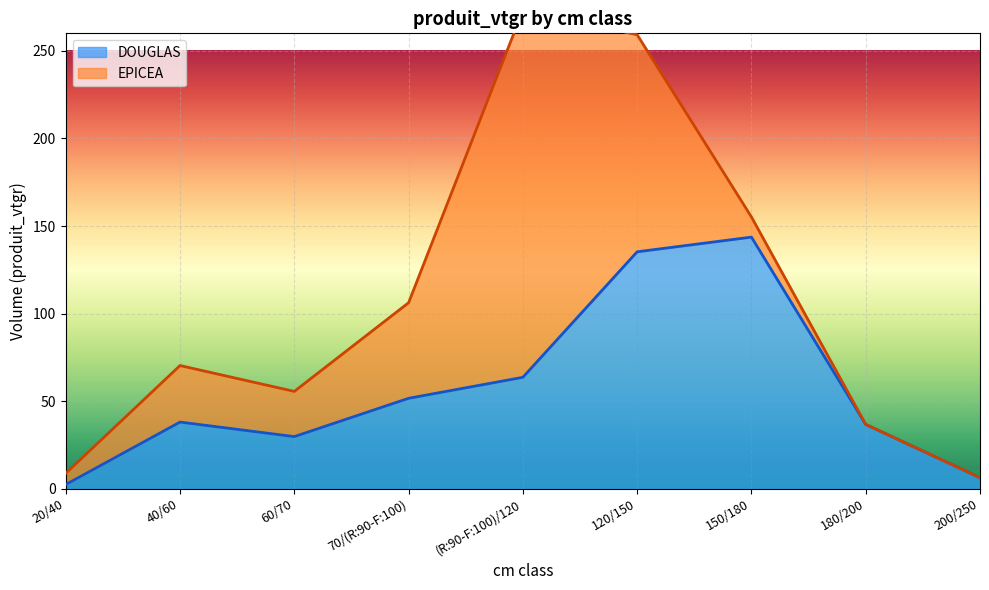

Rank the categories by value from highest to lowest.

150/180, 120/150, (R:90-F:100)/120, 70/(R:90-F:100), 40/60, 180/200, 60/70, 200/250, 20/40